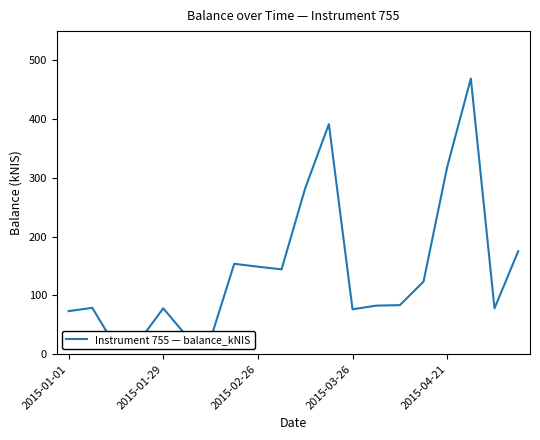

At which label does the data first exceed 83?

7